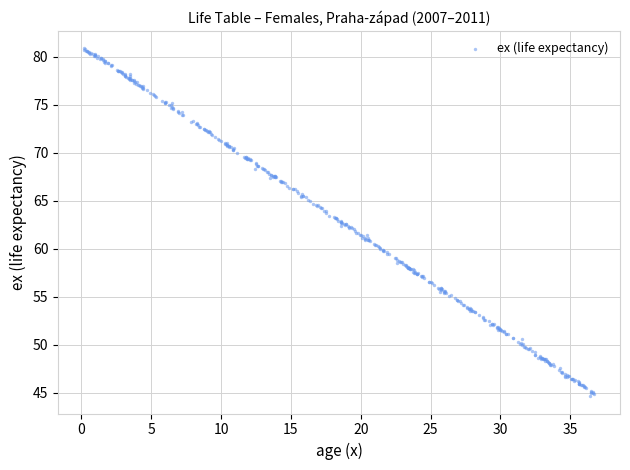

What is the range of Y values (max minus min)?

36.2